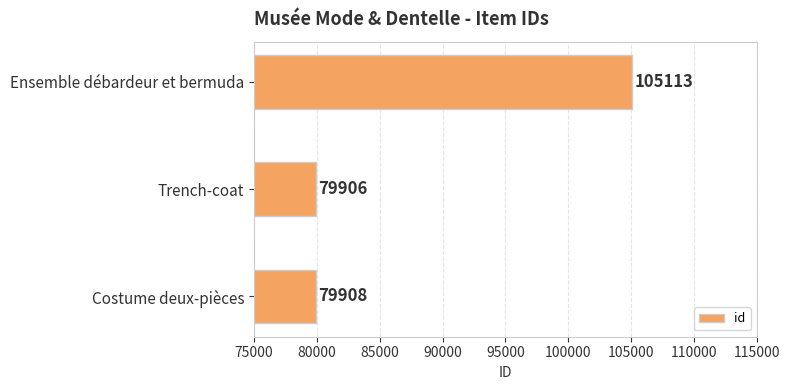

Where is the data nearest to the value 92509?

Costume deux-pièces